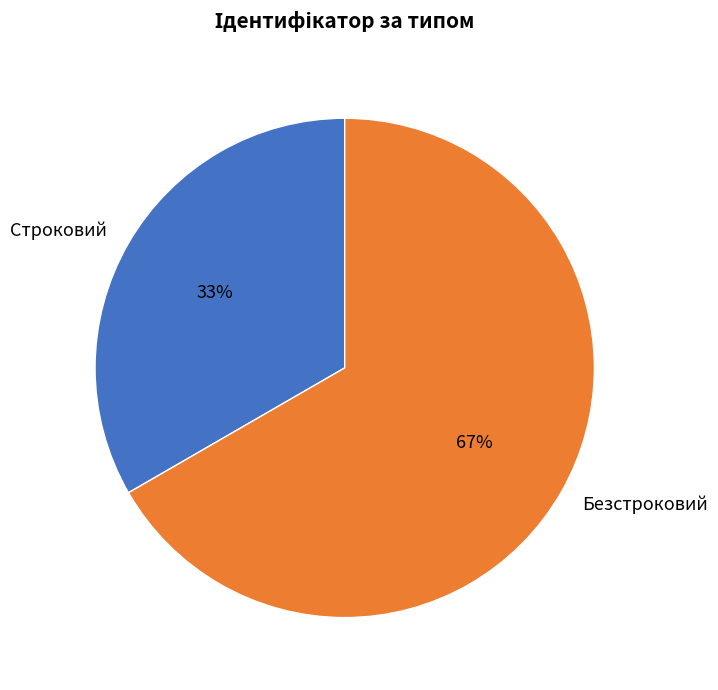

To the nearest percent, what is the combined percentage of Строковий and Безстроковий?

100%